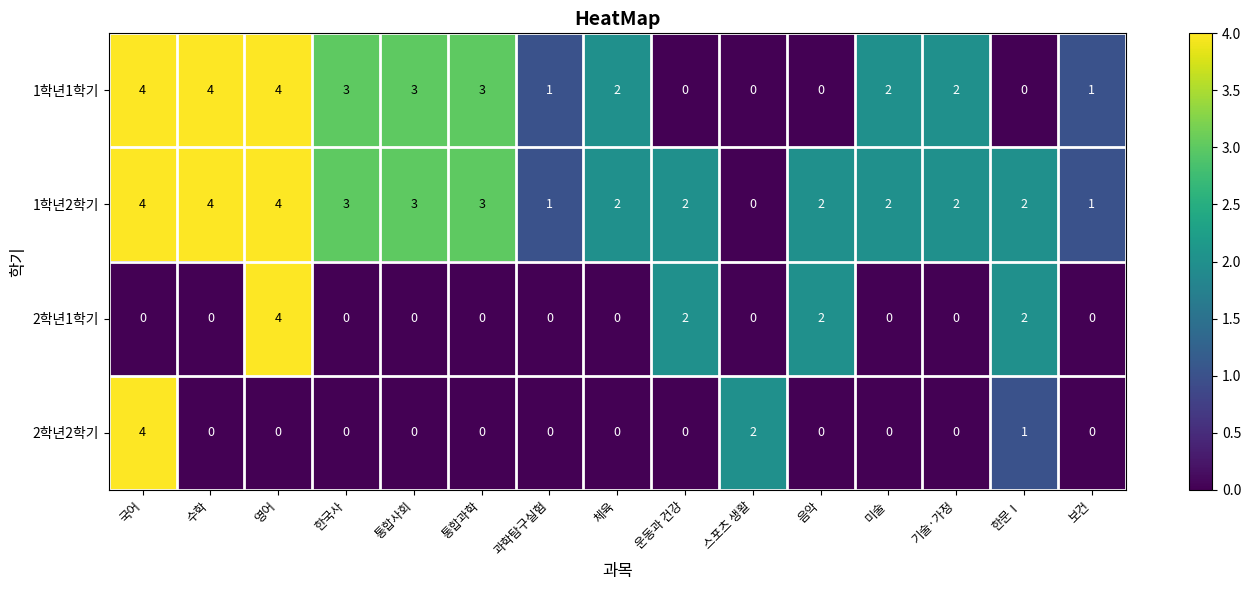

Is the value of 2학년2학기 at 국어 greater than the value of 1학년2학기 at 한국사?

Yes